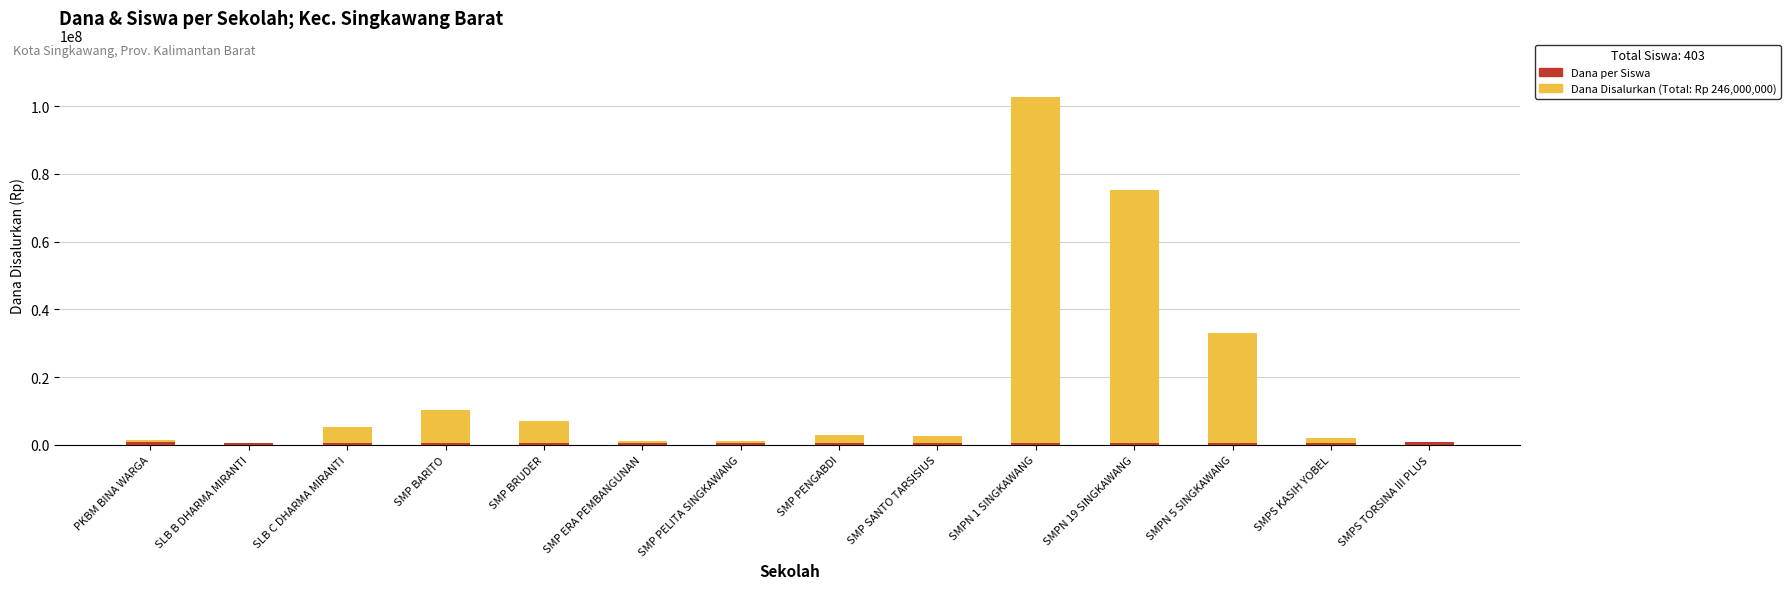

What is the label of the 5th bar from the right?

SMPN 1 SINGKAWANG